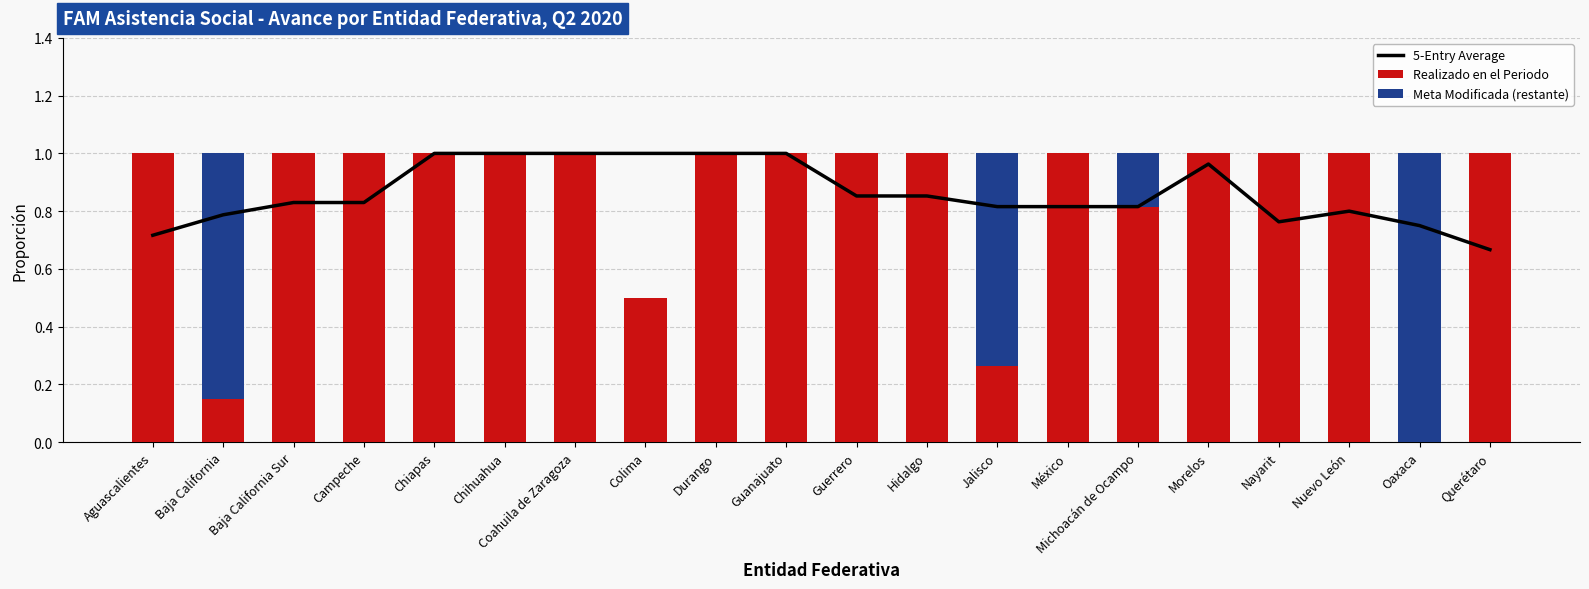

At Baja California, list the series in order from smallest to largest.

Realizado en el Periodo, 5-Entry Average, Meta Modificada (restante)